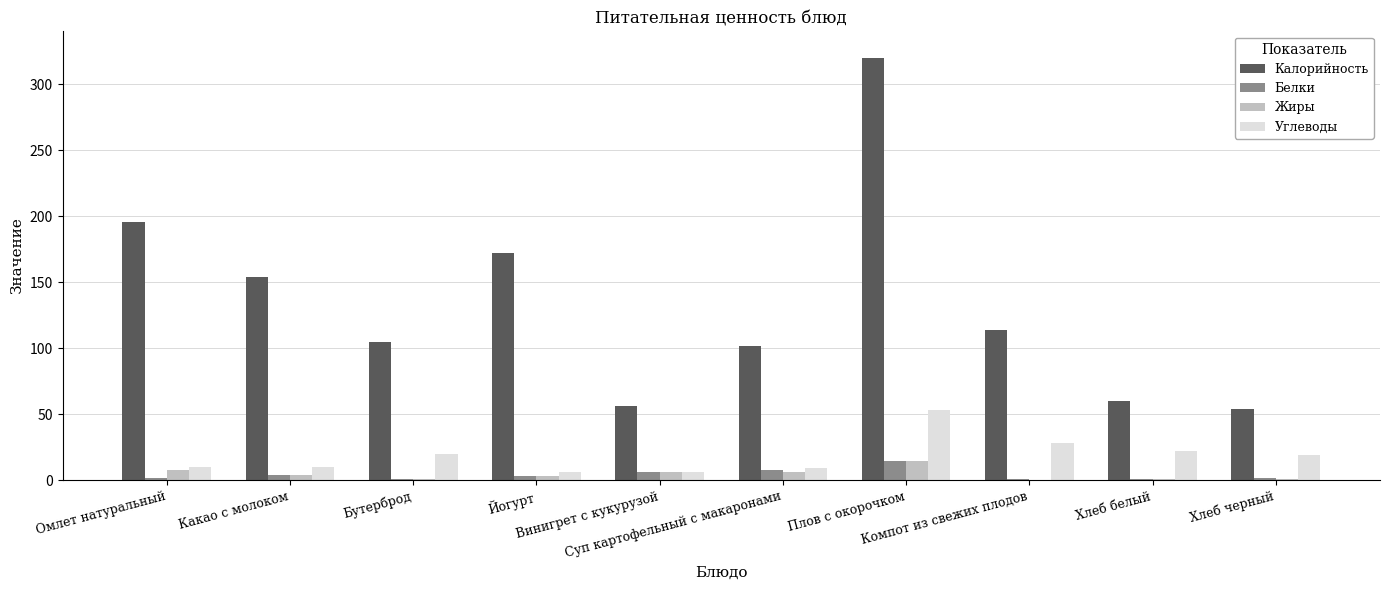

At which category does the chart reach its peak across all series?

Плов с окорочком